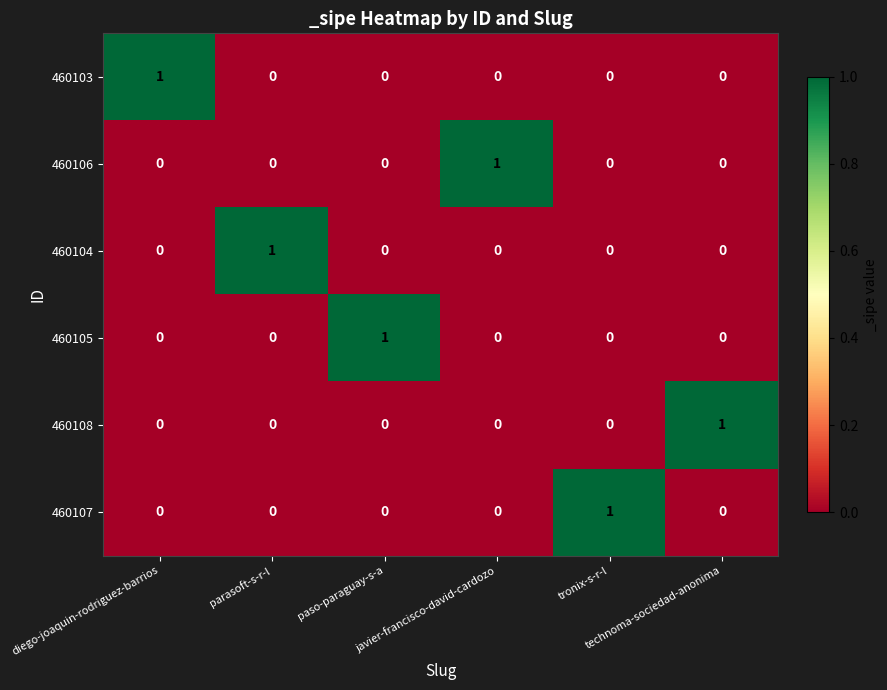

At how many categories does at least one series exceed 0?

6